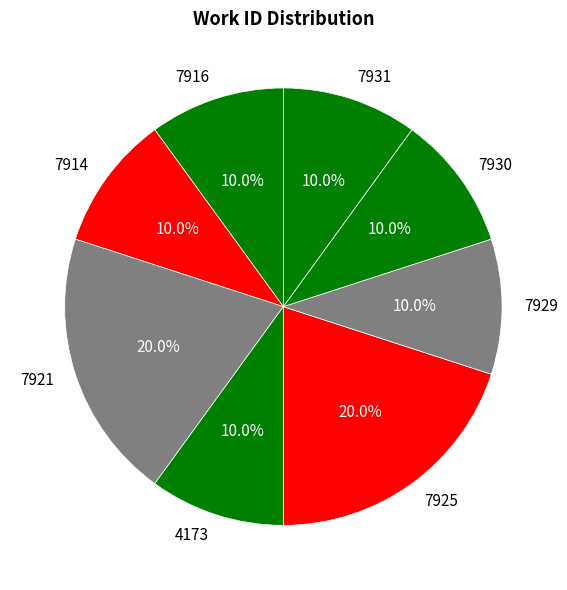

Is it true that 7931 is 19% of the pie?

False